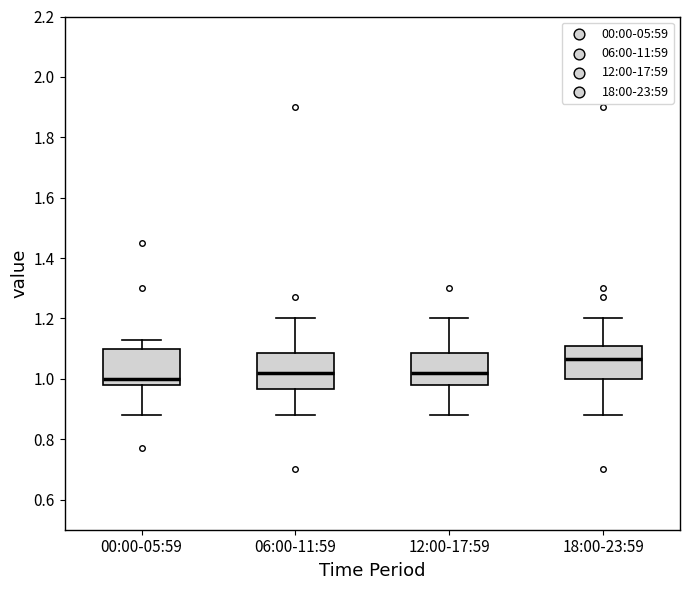

Reading left to right, transcribe this box plot: for each box, give where its median line is, the range the box spans, and where its two whiskers end, as read against the y-axis. The values are not printed on the chart, so give them approximately, as read against the axis.

00:00-05:59: median 1.00, box 0.98 to 1.10, whiskers 0.88 to 1.14
06:00-11:59: median 1.02, box 0.96 to 1.08, whiskers 0.88 to 1.20
12:00-17:59: median 1.02, box 0.98 to 1.08, whiskers 0.88 to 1.20
18:00-23:59: median 1.06, box 1.00 to 1.10, whiskers 0.88 to 1.20